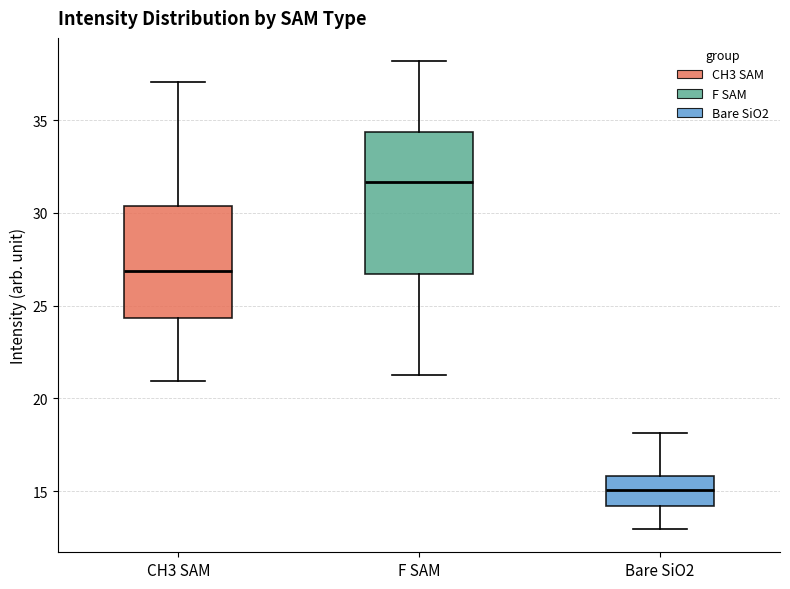

Which box's median line is the lowest?

Bare SiO2